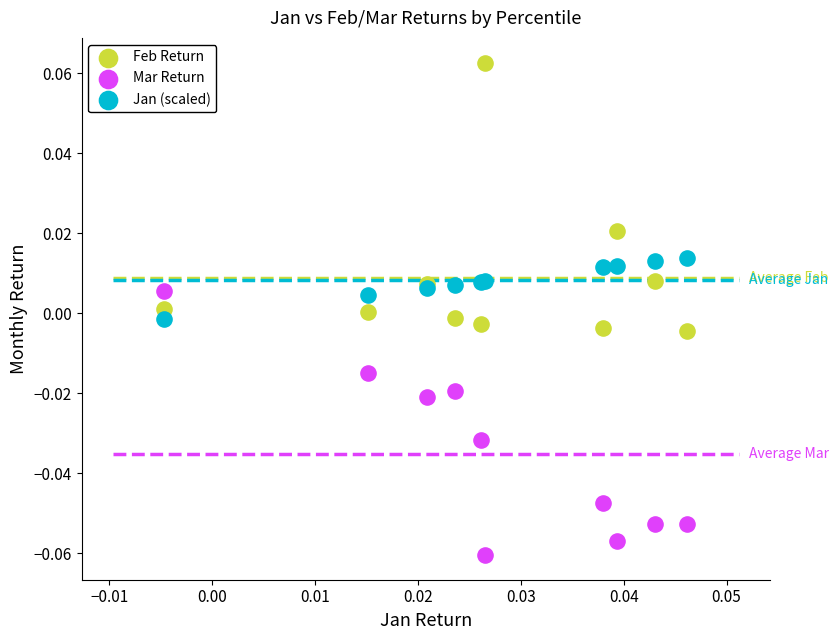

What are all the series names shown in the legend?

Feb Return, Mar Return, Jan (scaled)